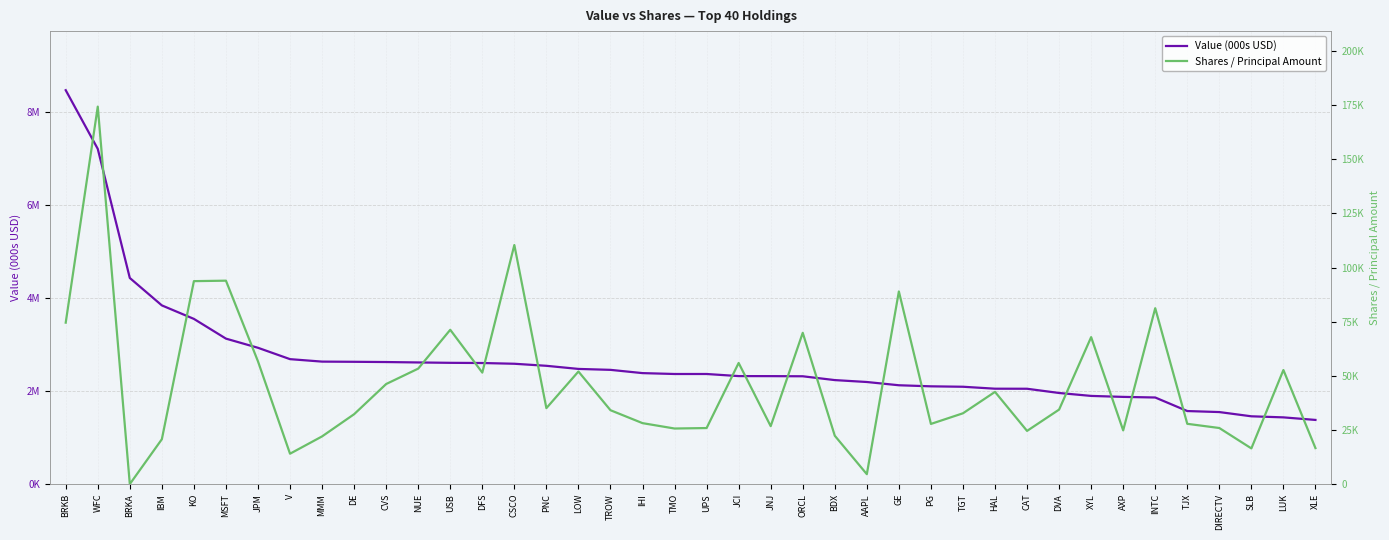

What is the approximate value of Shares / Principal Amount at LUK?

52702